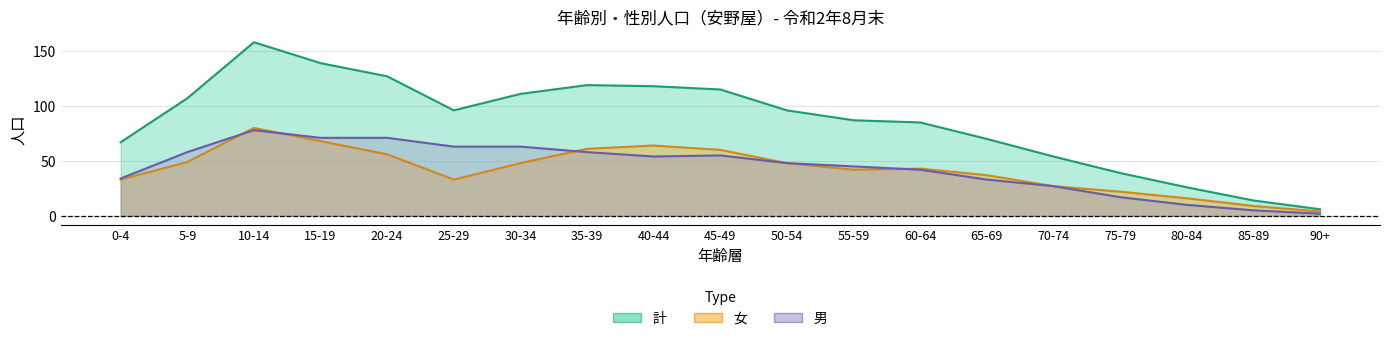

Rank the categories by 女 value from highest to lowest.

10-14, 15-19, 40-44, 35-39, 45-49, 20-24, 5-9, 30-34, 50-54, 60-64, 55-59, 65-69, 0-4, 25-29, 70-74, 75-79, 80-84, 85-89, 90+